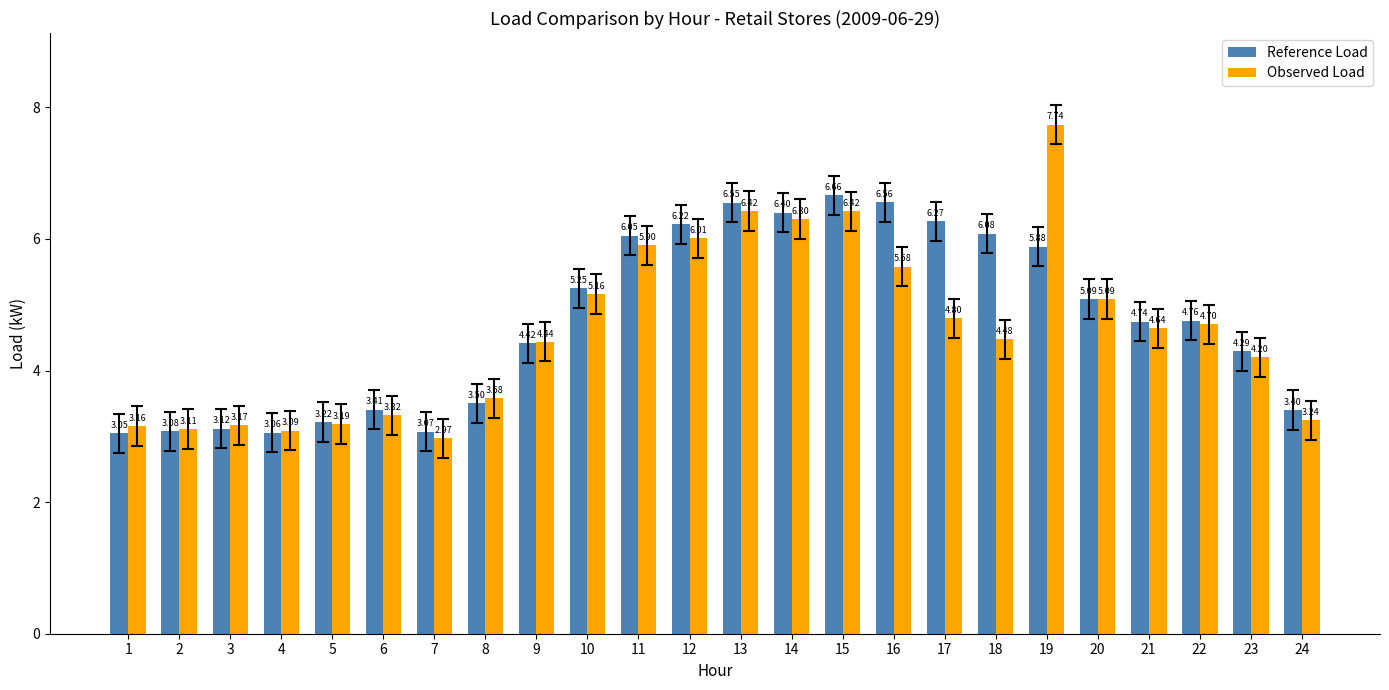

What is the average value of the Reference Load series?

4.8